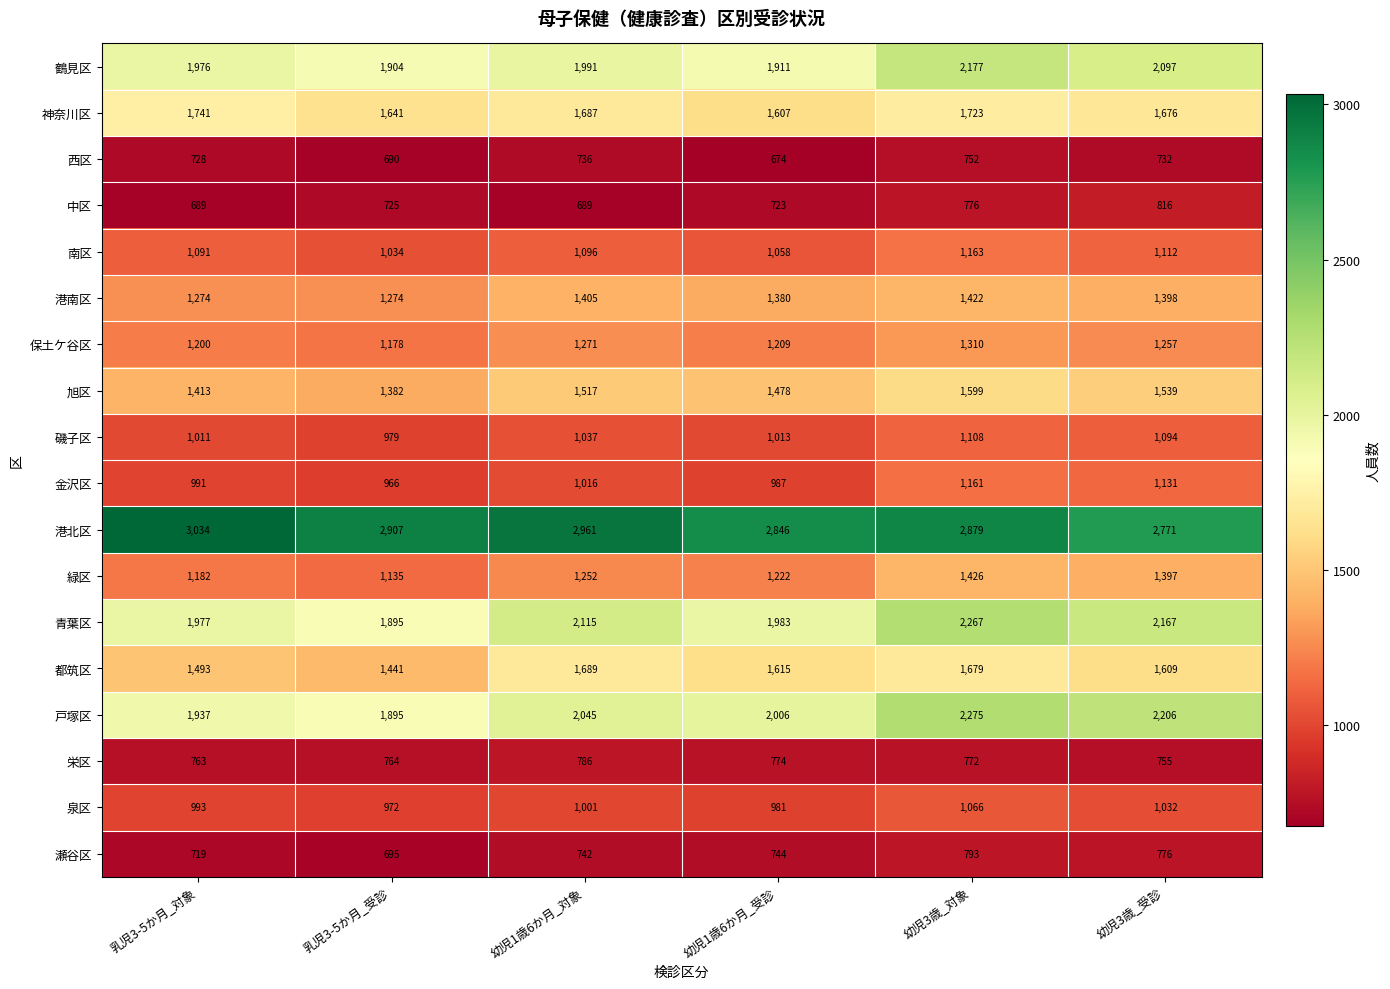

How many data points in 泉区 are less than 1001?

3